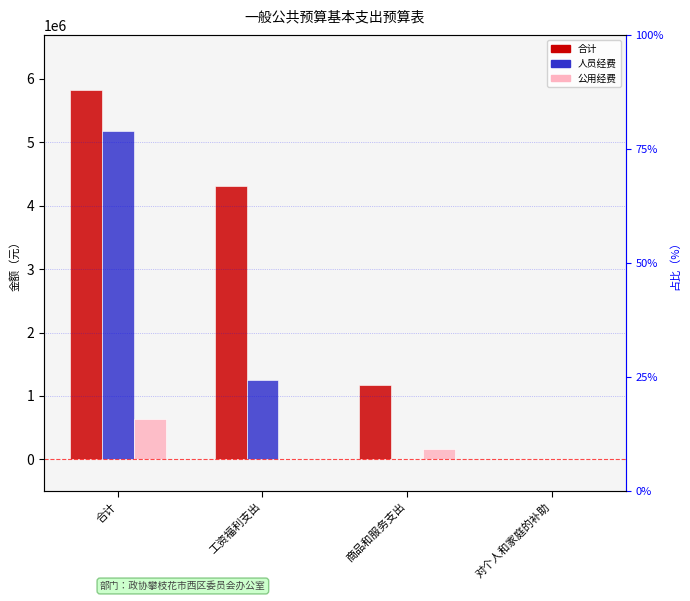

Reading right to left, transcribe all the data shown in this chart.

合计: 对个人和家庭的补助=0.0	商品和服务支出=1166371.3	工资福利支出=4316987.7	合计=5818554.9
人员经费: 对个人和家庭的补助=0.0	商品和服务支出=0.0	工资福利支出=1257600.0	合计=5182818.0
公用经费: 对个人和家庭的补助=0.0	商品和服务支出=161000.0	工资福利支出=0.0	合计=635736.9